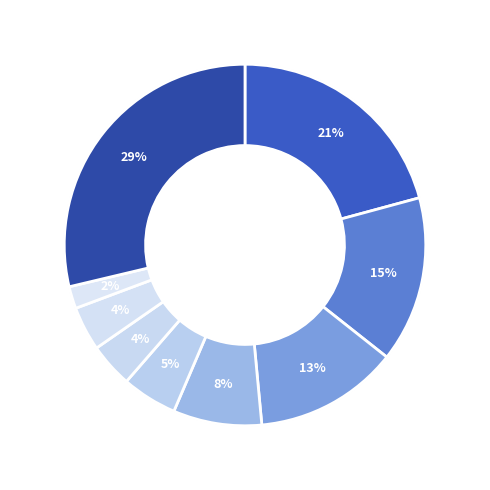

Is there any slice that represents more than half of the pie?

No